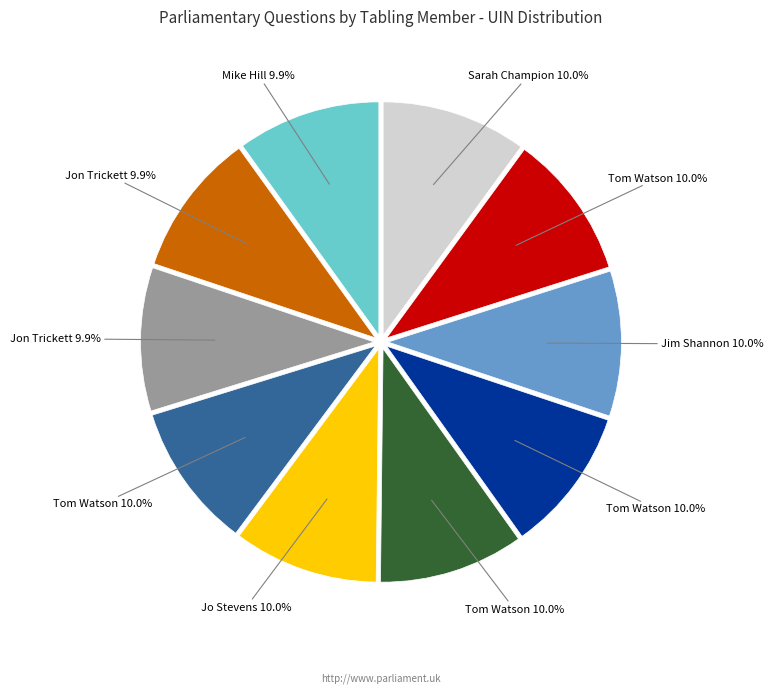

Does any single category account for the majority?

No